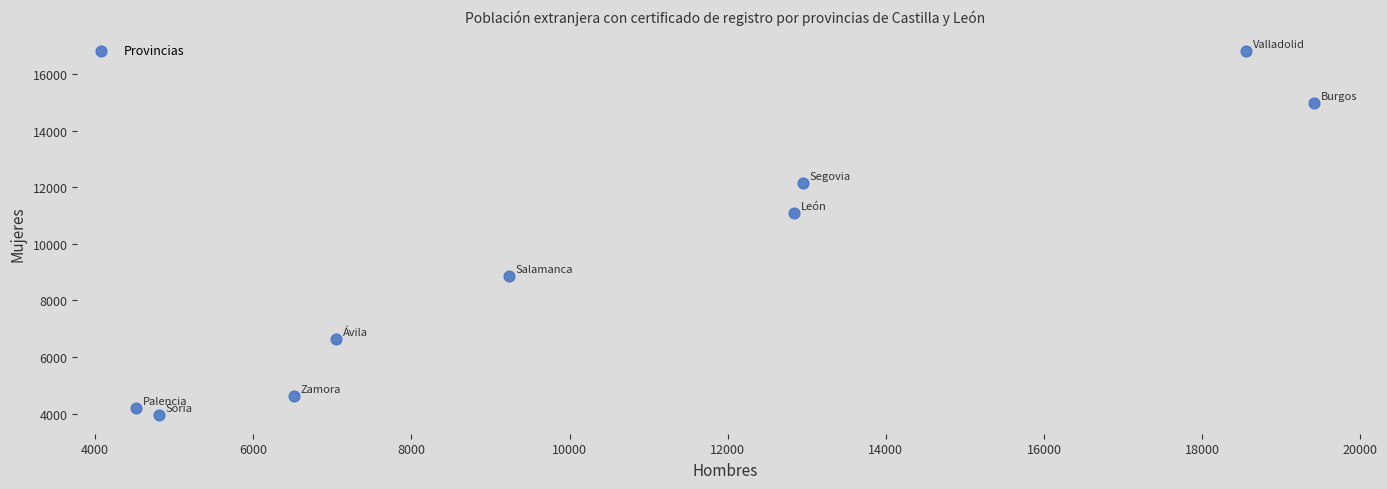

What is the average Y value?

9256